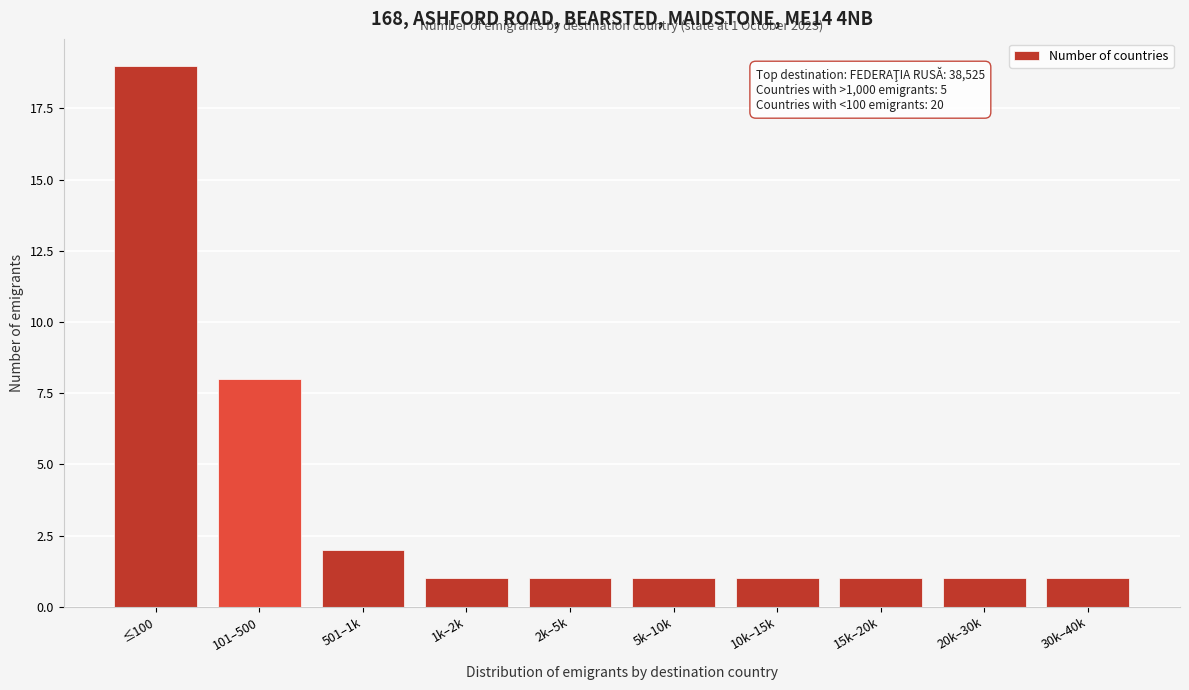

Reading left to right, what are all the values shown in this chart?

≤100=19	101–500=8	501–1k=2	1k–2k=1	2k–5k=1	5k–10k=1	10k–15k=1	15k–20k=1	20k–30k=1	30k–40k=1